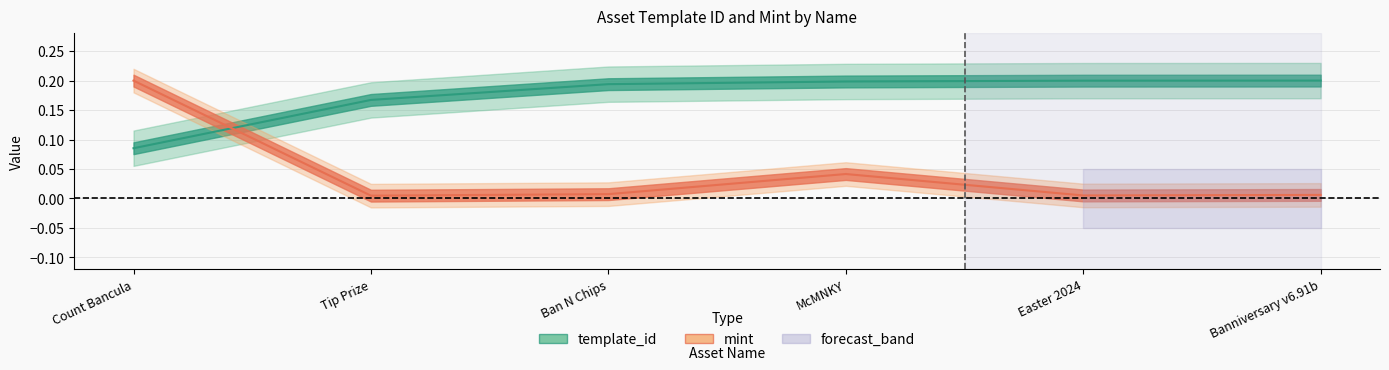

The mint series shows 0.0 at Ban N Chips. True or false?

True